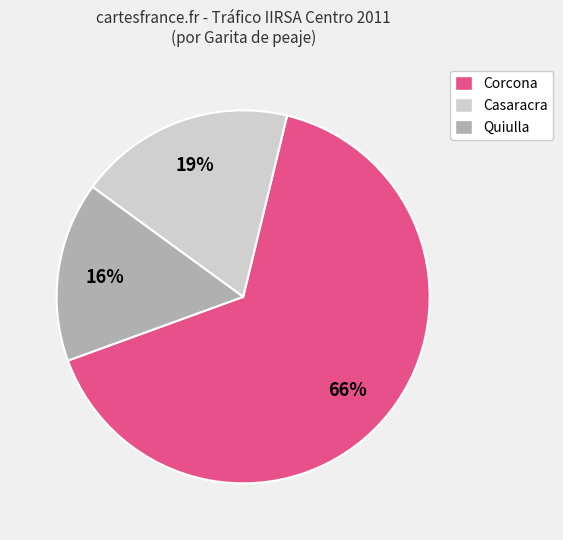

Does any single category account for the majority?

Yes